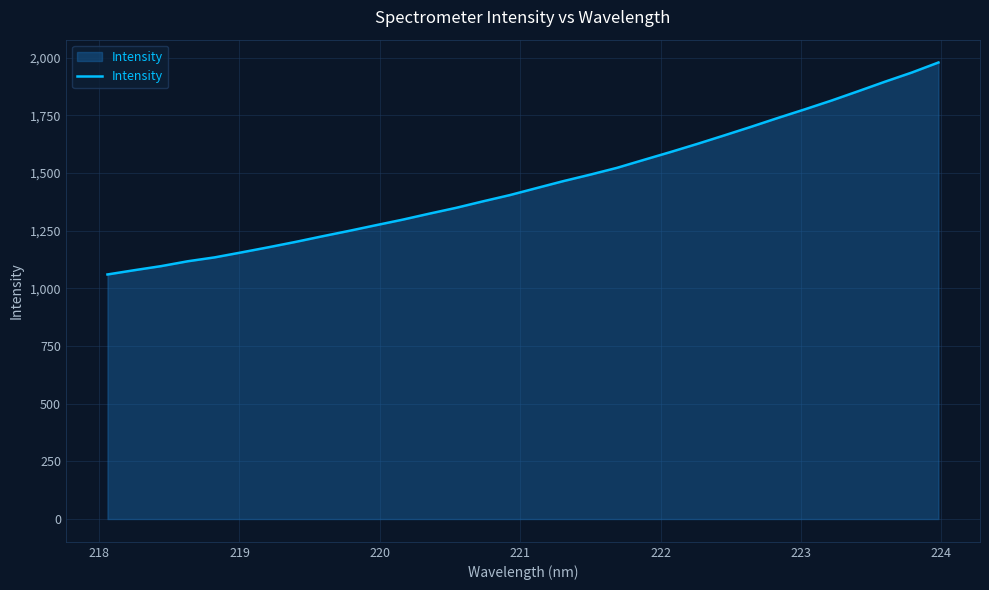

What is the smallest value displayed?

1060.0